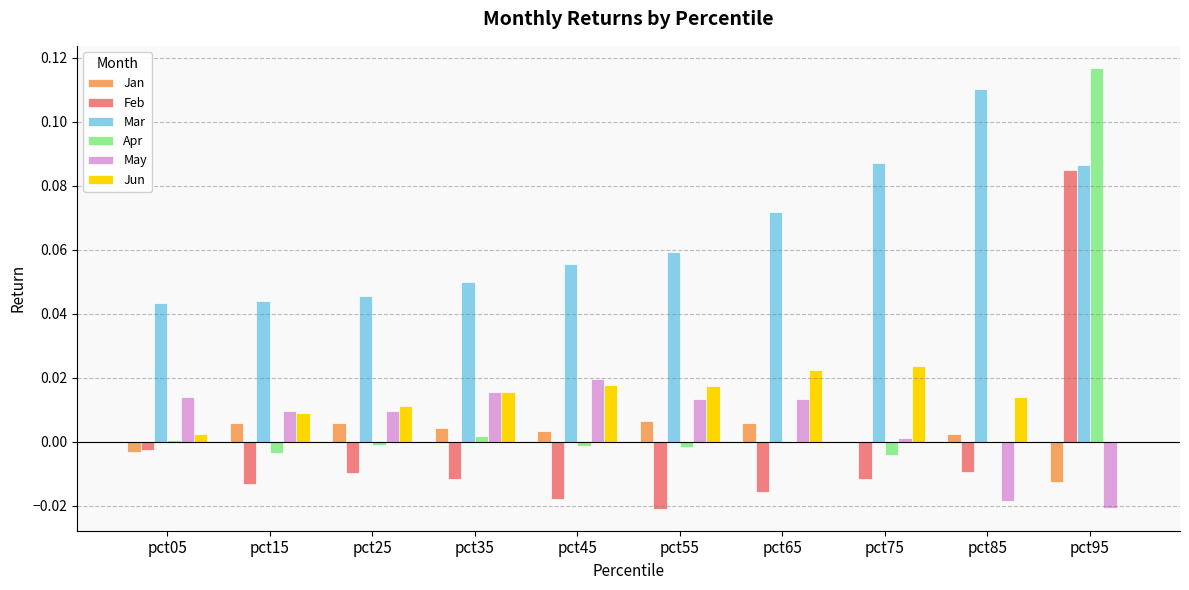

At which label does Apr reach its peak?

pct95